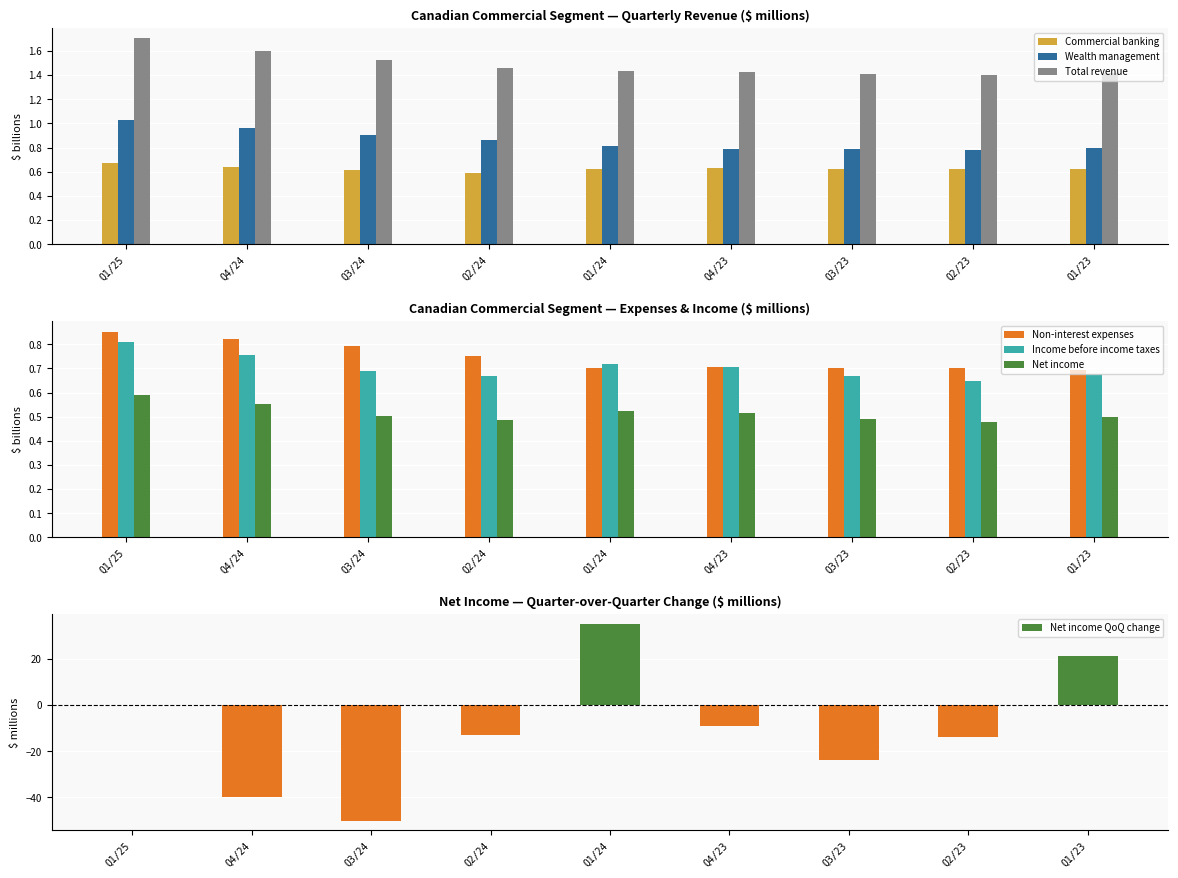

What is the difference between the maximum and minimum values in the Total revenue series?

0.3